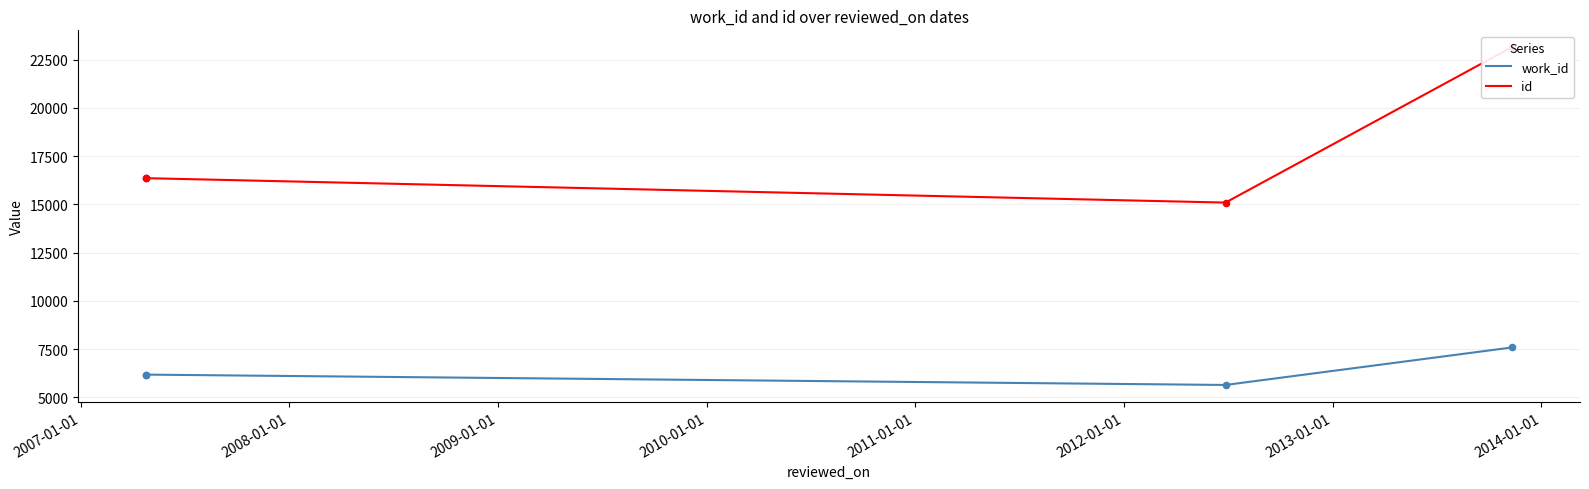

Which series reaches the maximum Y coordinate?

id